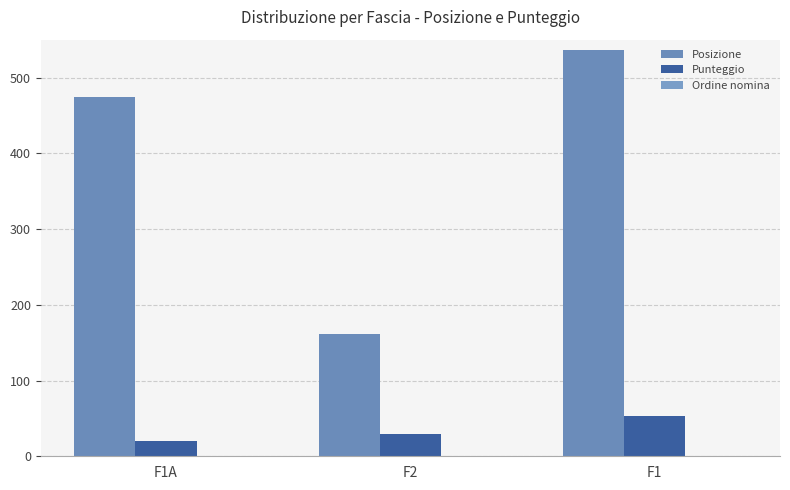

How many groups of bars are there?

3